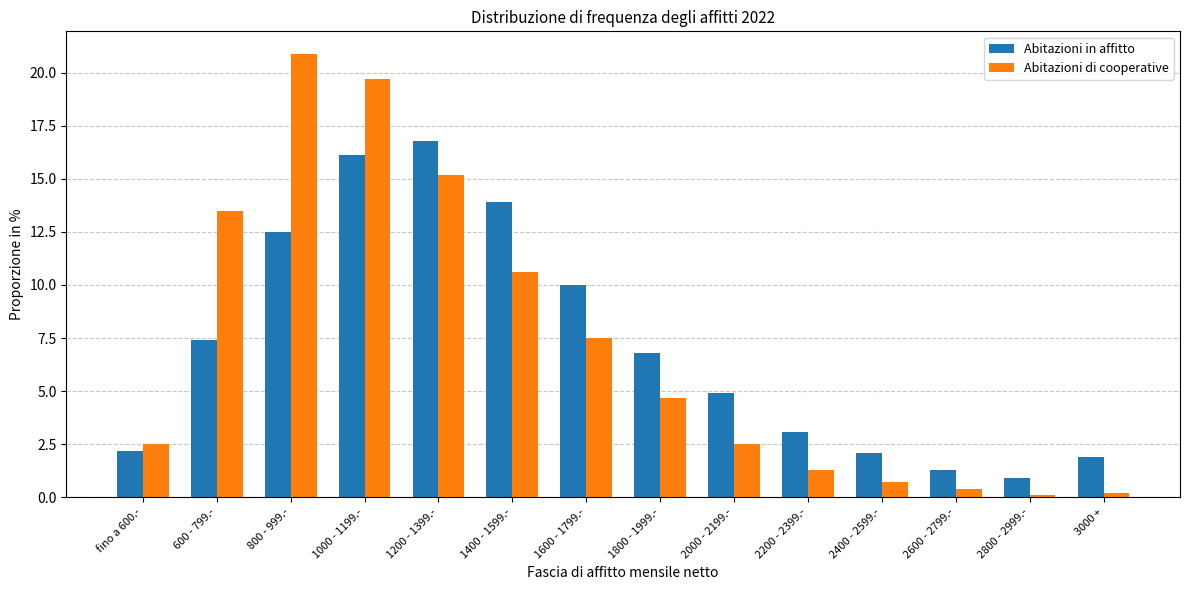

What is the average value of the Abitazioni di cooperative series?

7.1